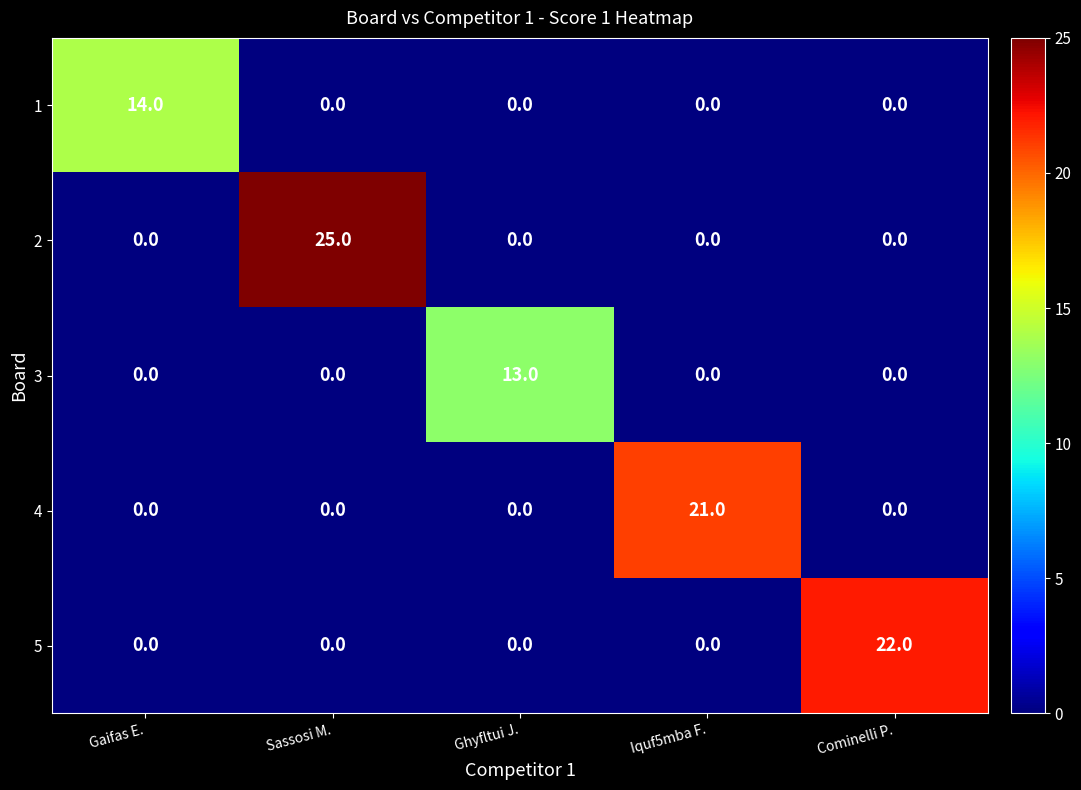

What is the spread (max minus min) of values at Cominelli P.?

22